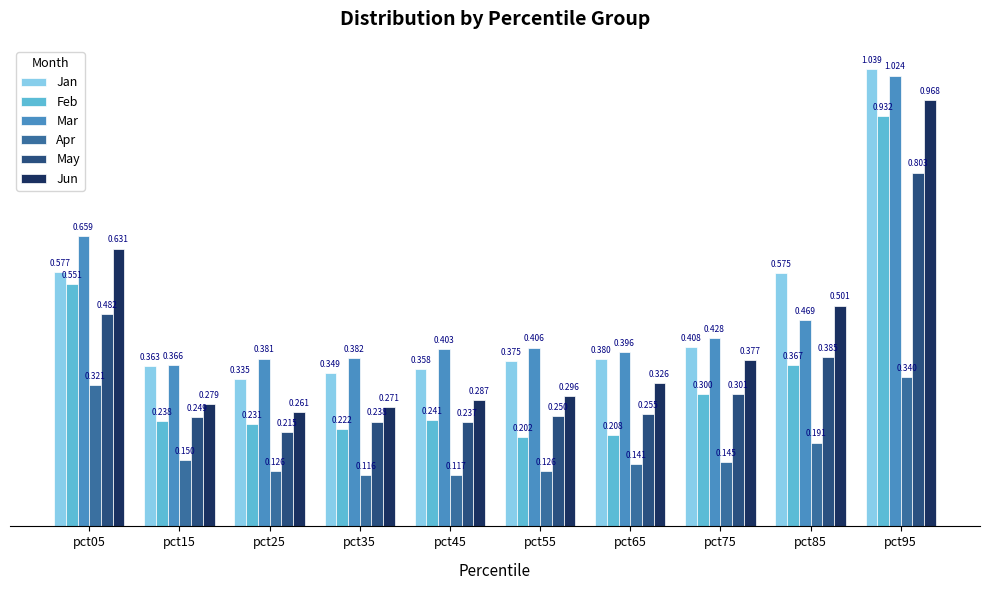

Which series has the largest total across all categories?

Mar